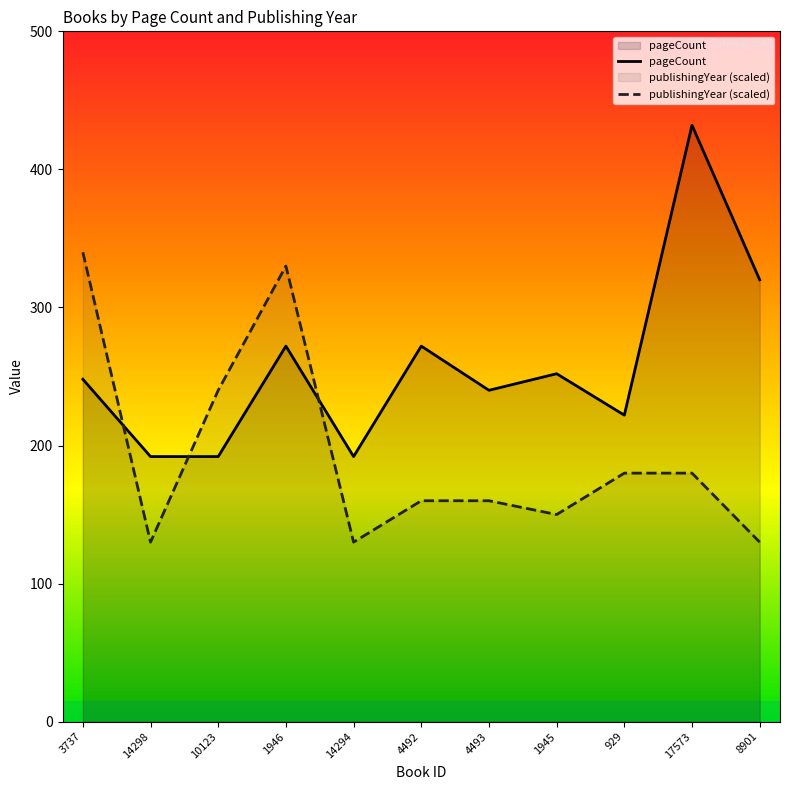

Between which two adjacent categories do pageCount and publishingYear first intersect?

3737 and 14298